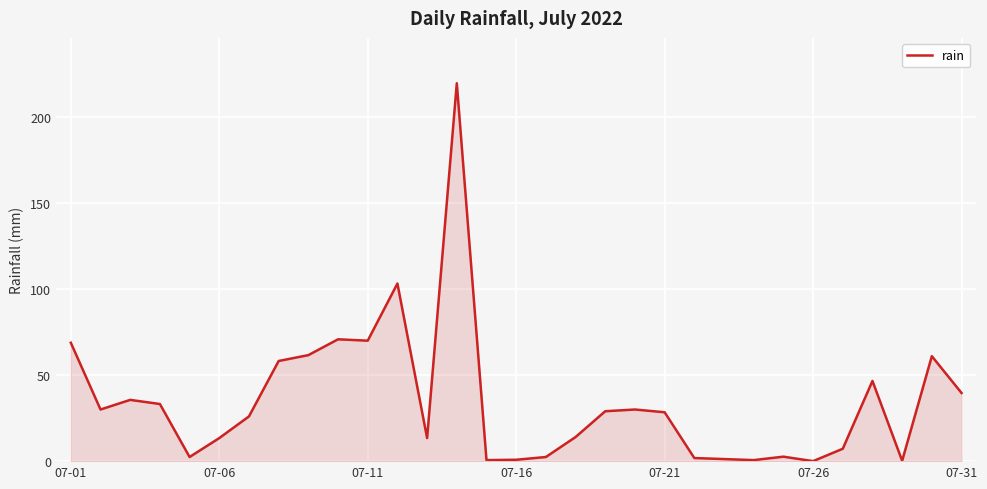

What is the greatest value displayed?

219.6